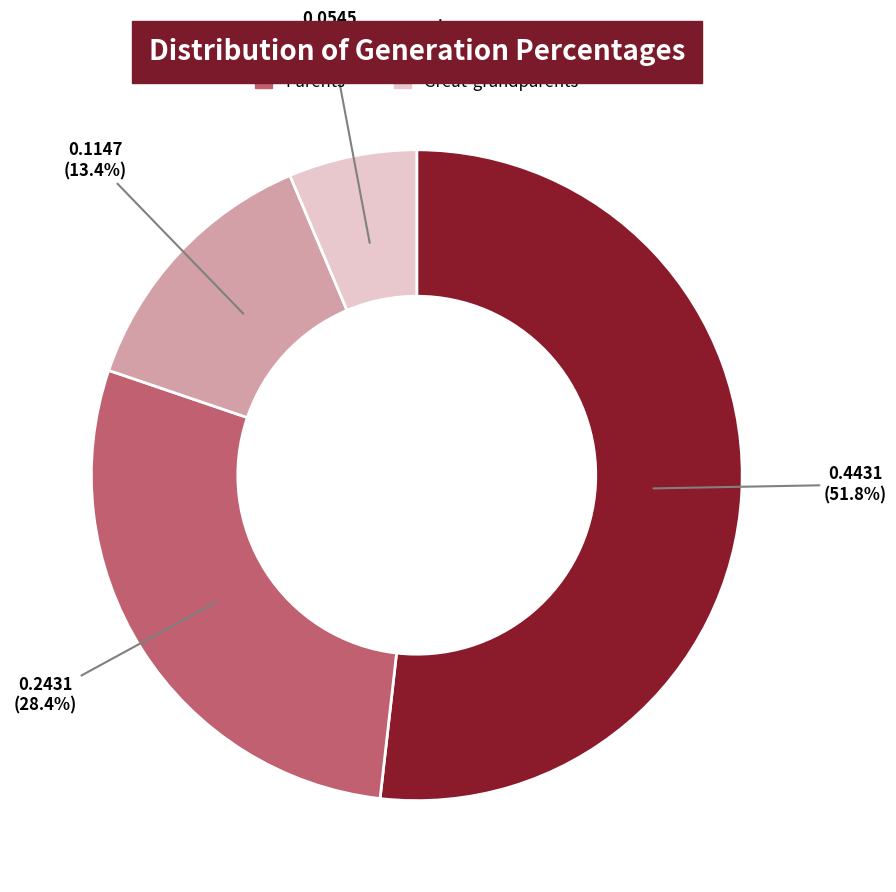

Is there a majority slice in this chart?

Yes